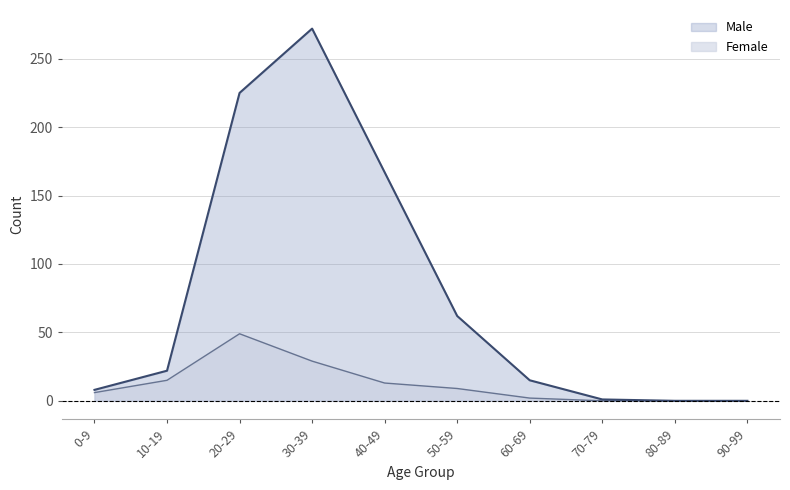

Where is Female nearest to the value 24?

30-39